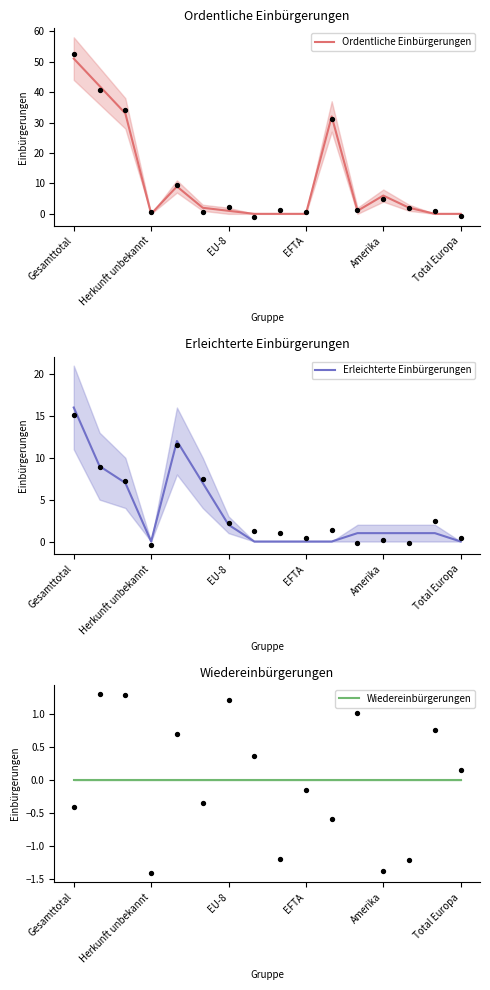

At how many categories does at least one series exceed 5?

7